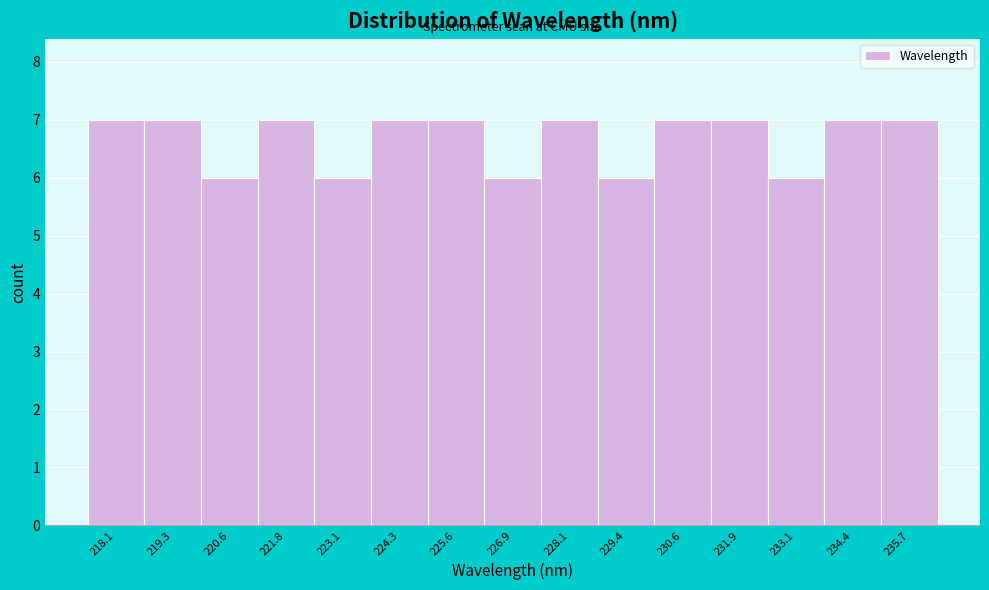

Reading left to right, what are all the values shown in this chart?

218.1=7	219.3=7	220.6=6	221.8=7	223.1=6	224.3=7	225.6=7	226.9=6	228.1=7	229.4=6	230.6=7	231.9=7	233.1=6	234.4=7	235.7=7